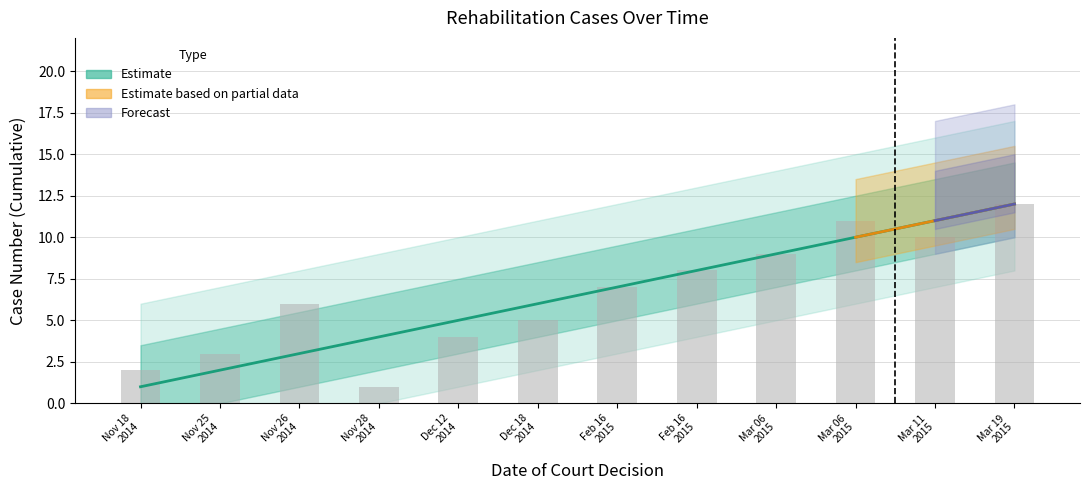

What is the difference between the maximum and second lowest values?

10